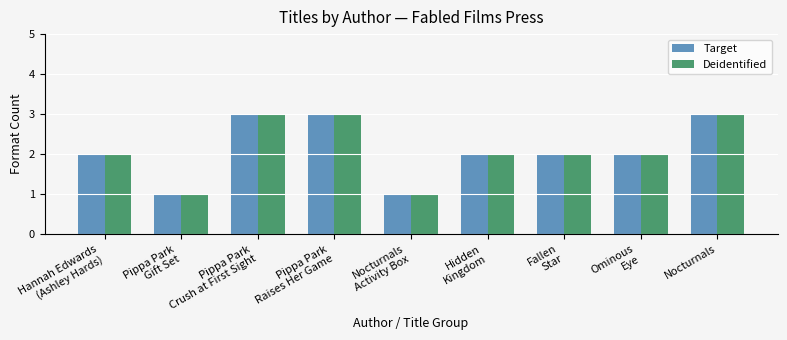

What is the value of the Target bar at the 8th from the left?

2